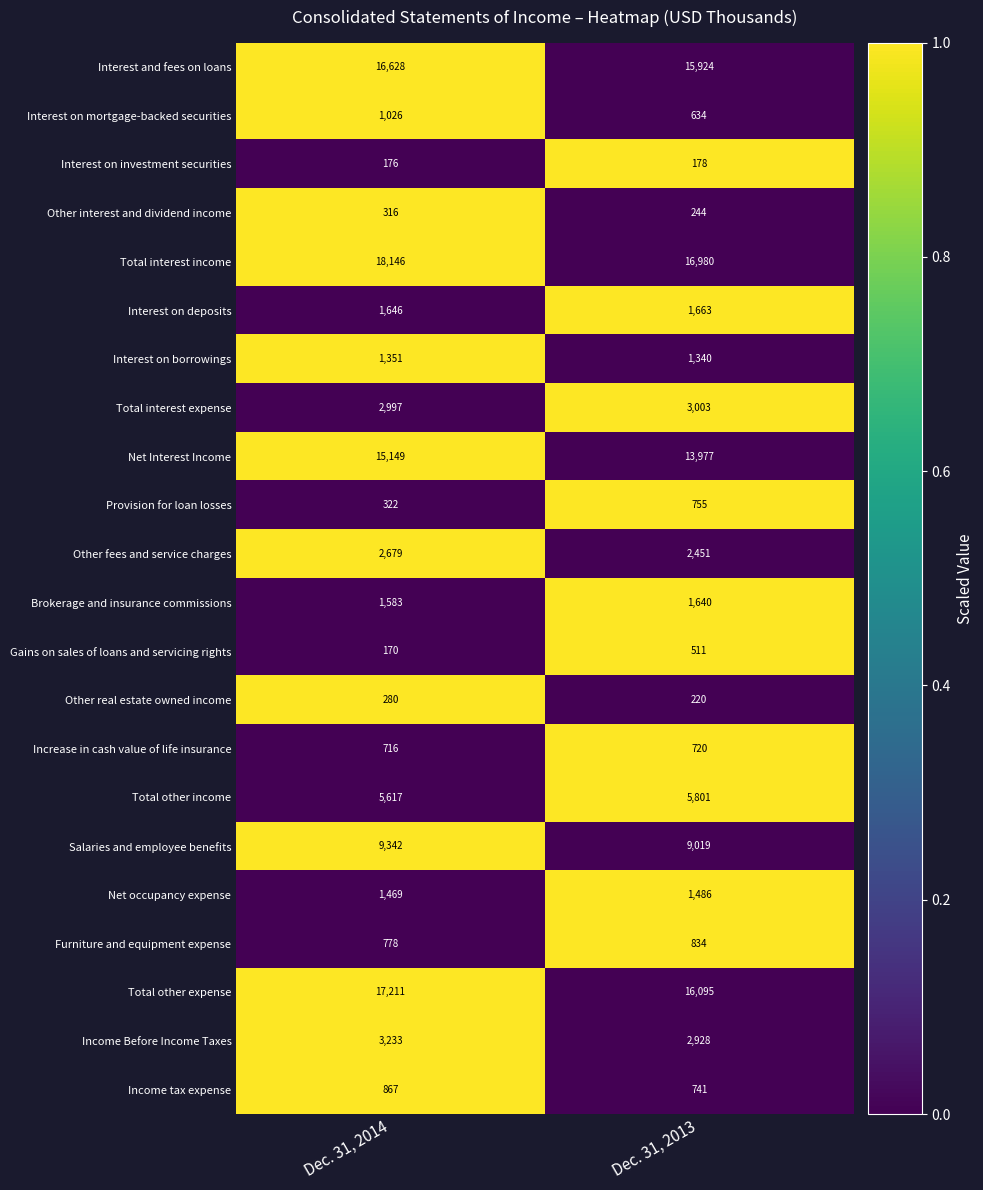

Is the value of Brokerage and insurance commissions at Dec. 31, 2013 greater than the value of Total other income at Dec. 31, 2013?

No